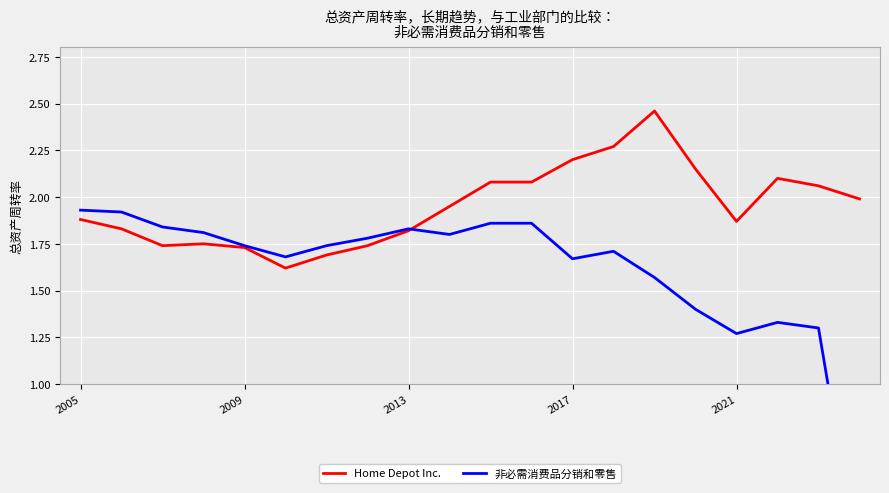

In Home Depot Inc., how many points are higher than both neighbors (excluding endpoints)?

3